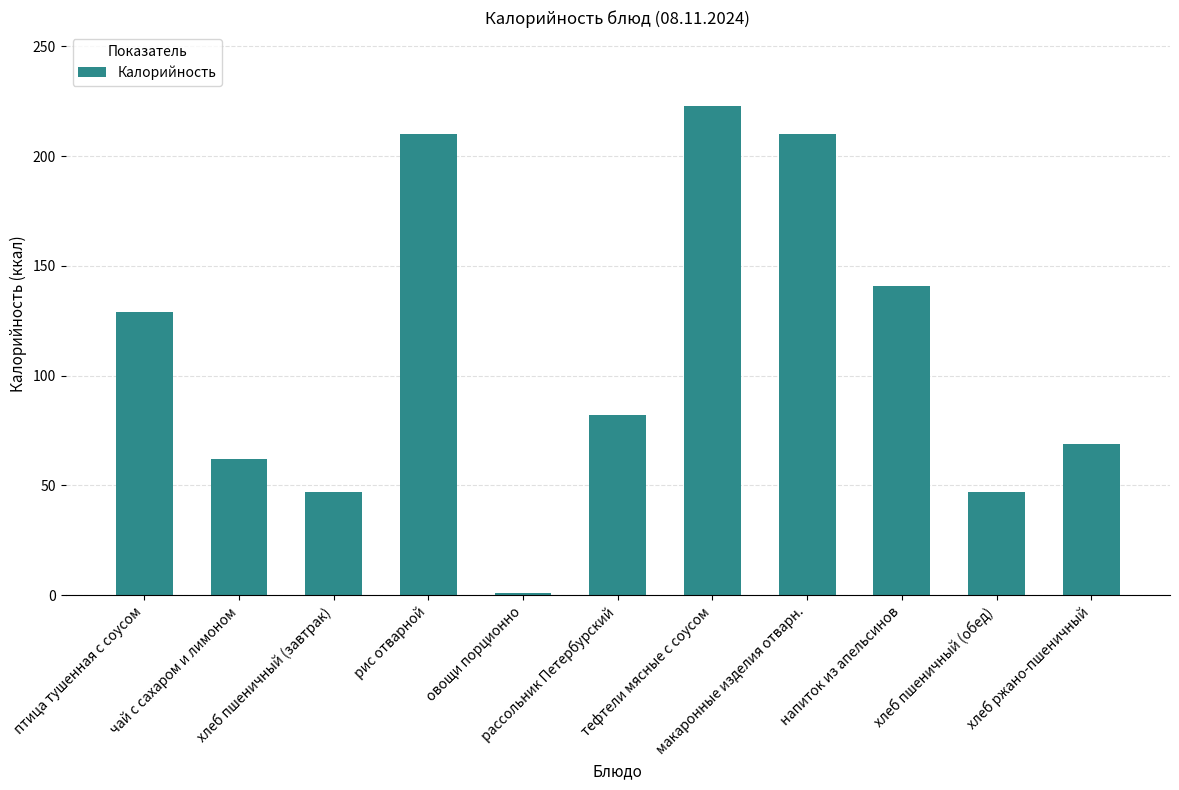

Is it true that the value at хлеб ржано-пшеничный is 69?

True